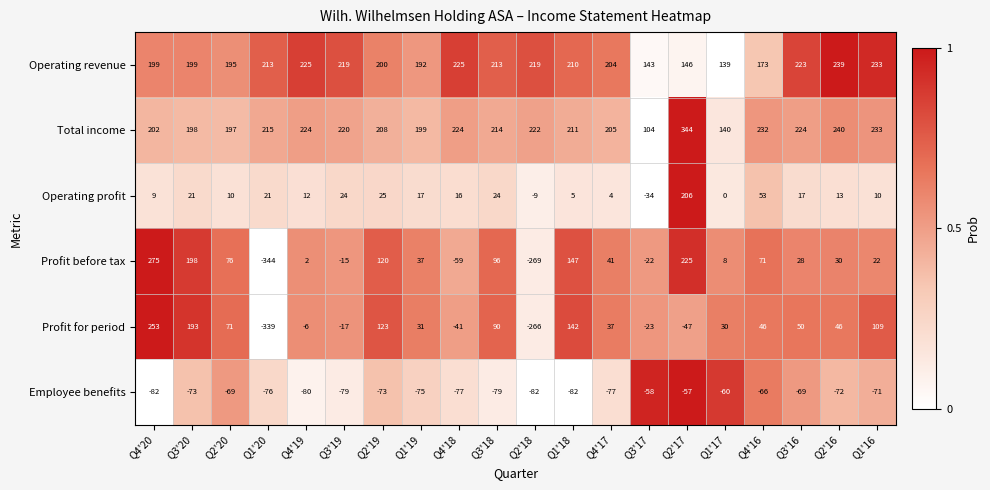

At how many categories does at least one series exceed 0?

20